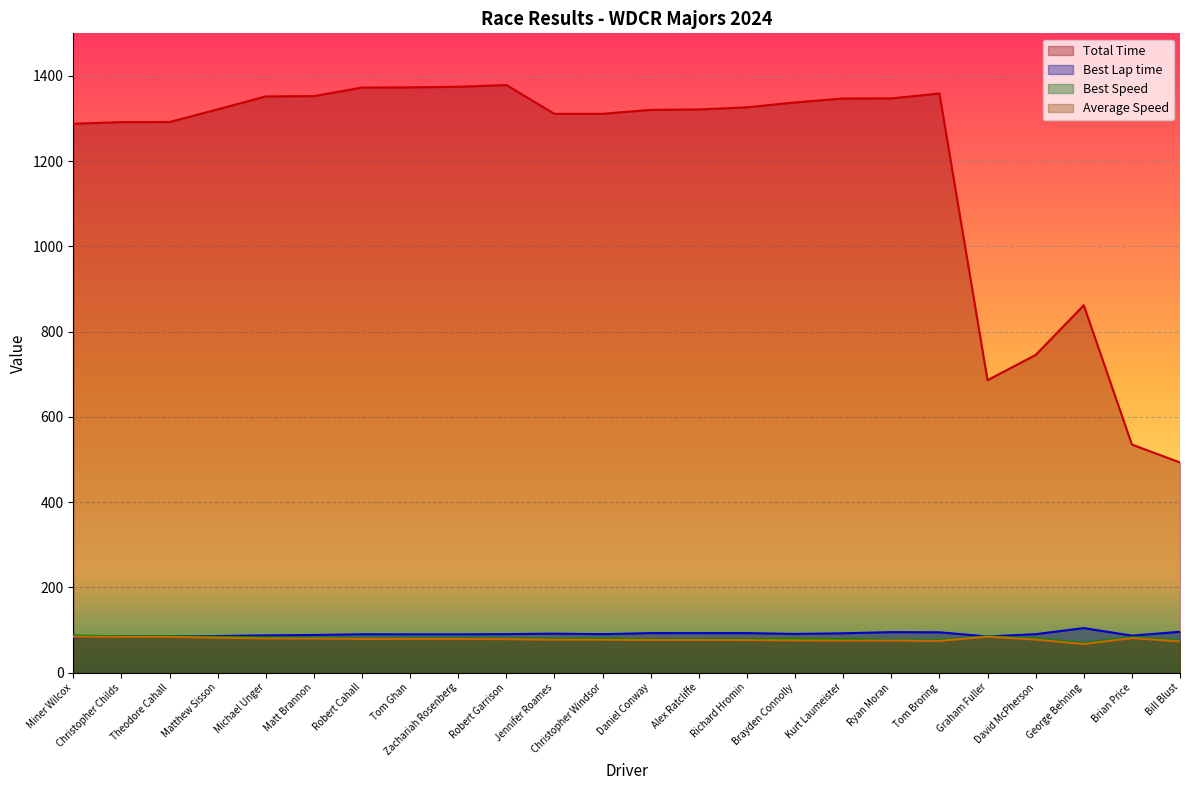

What position from the right is Christopher Windsor?

13